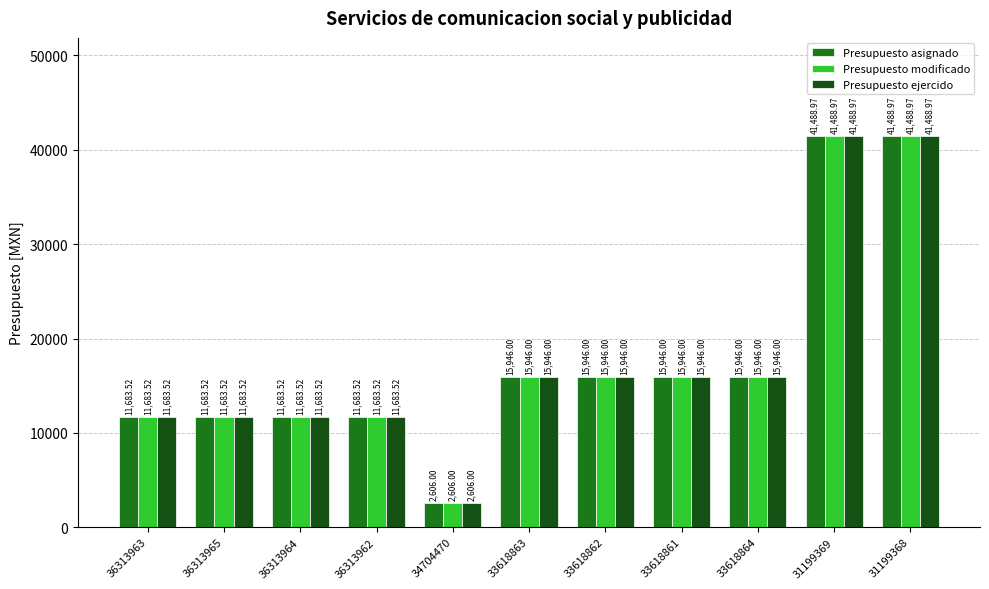

At how many categories does at least one series exceed 35499?

2